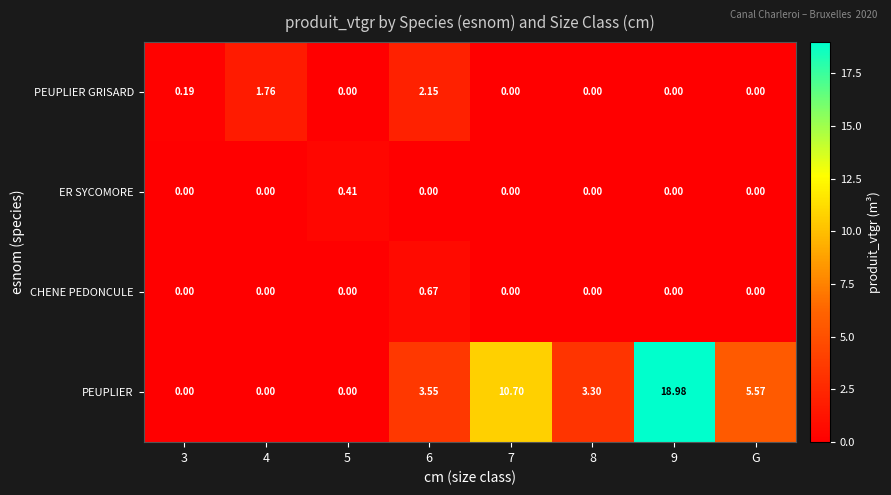

Is the value of PEUPLIER at 8 greater than the value of ER SYCOMORE at 5?

Yes